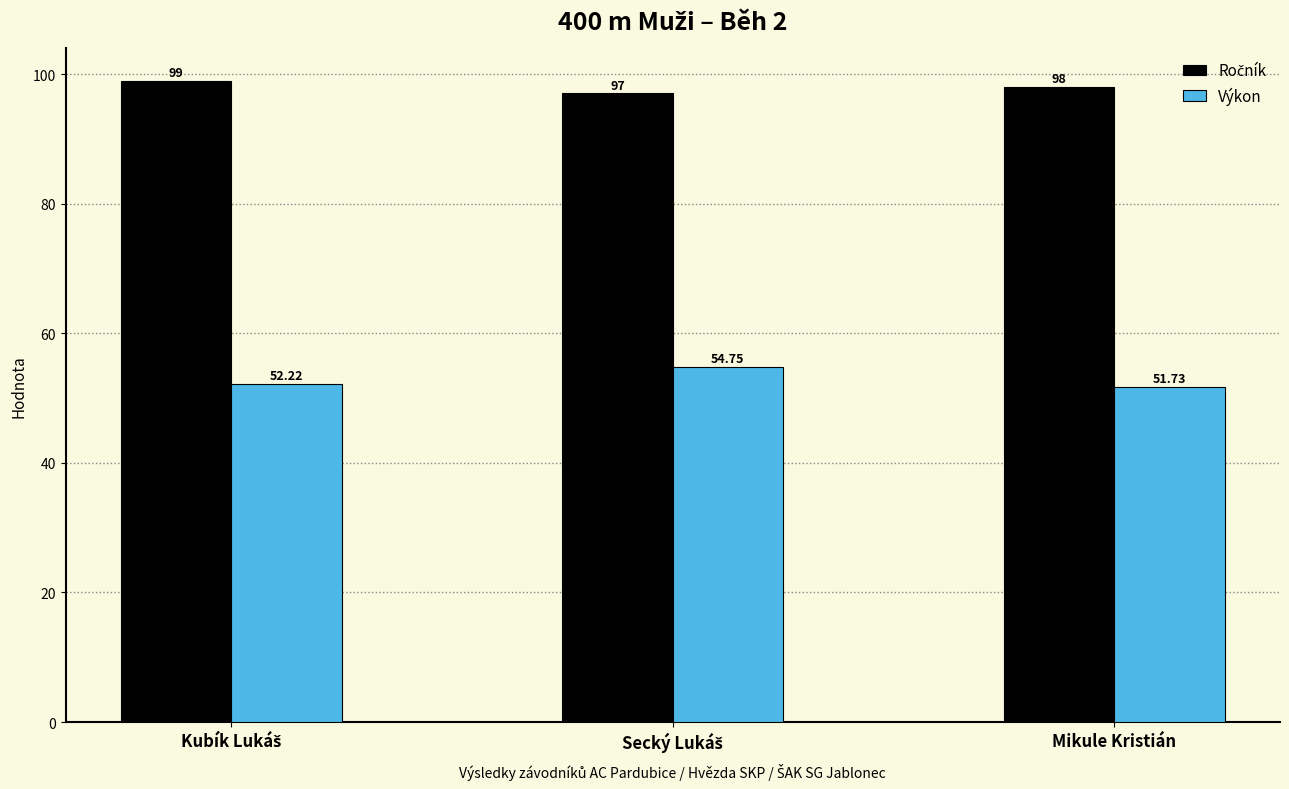

Which category has the lowest value in the Výkon series?

Mikule Kristián